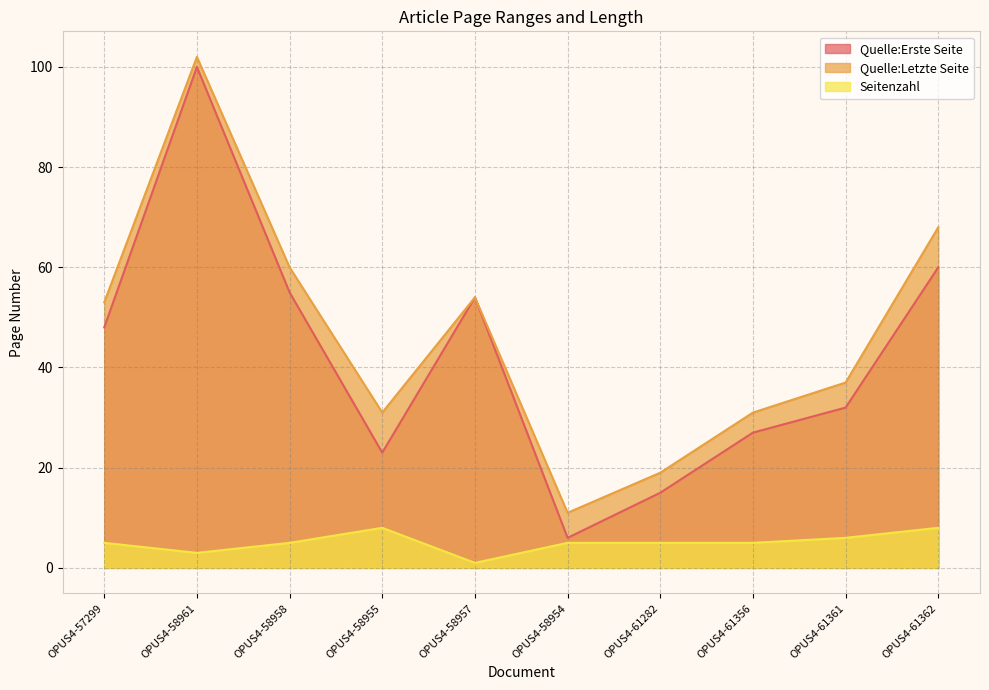

Reading right to left, what are all the values shown in this chart?

Quelle:Erste Seite: 60	32	27	15	6	54	23	55	100	48
Quelle:Letzte Seite: 68	37	31	19	11	54	31	60	102	53
Seitenzahl: 8	6	5	5	5	1	8	5	3	5